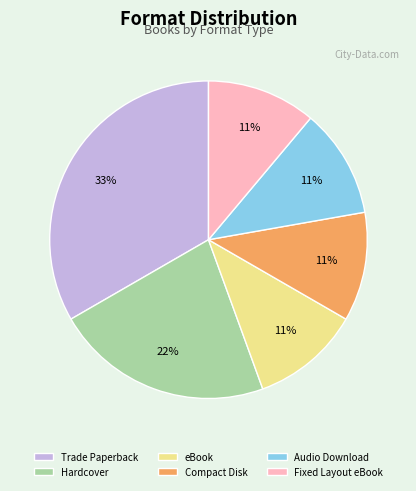

To the nearest percent, what is the combined percentage of Compact Disk and Trade Paperback?

44%